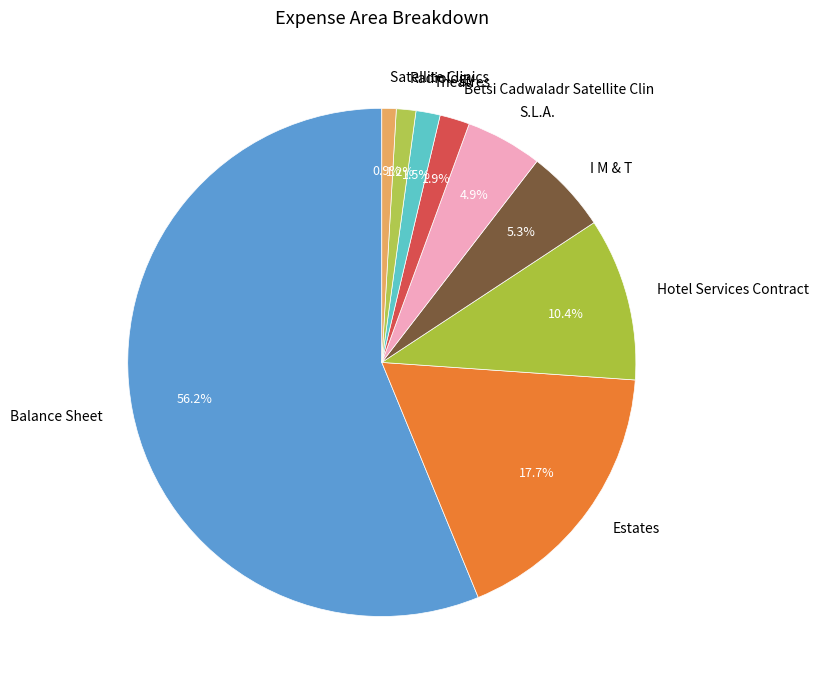

Is it true that Balance Sheet is 69% of the pie?

False